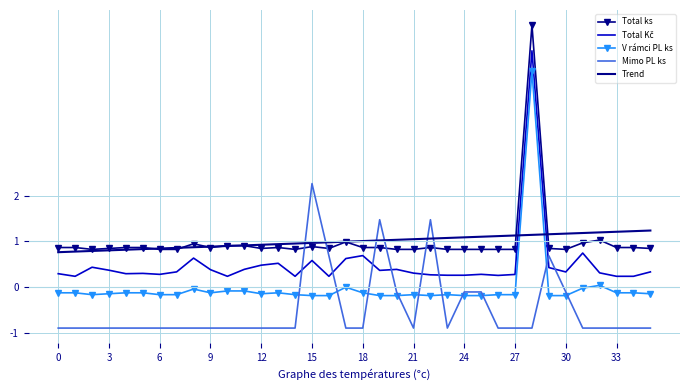

What is the maximum value for Trend?

1.2